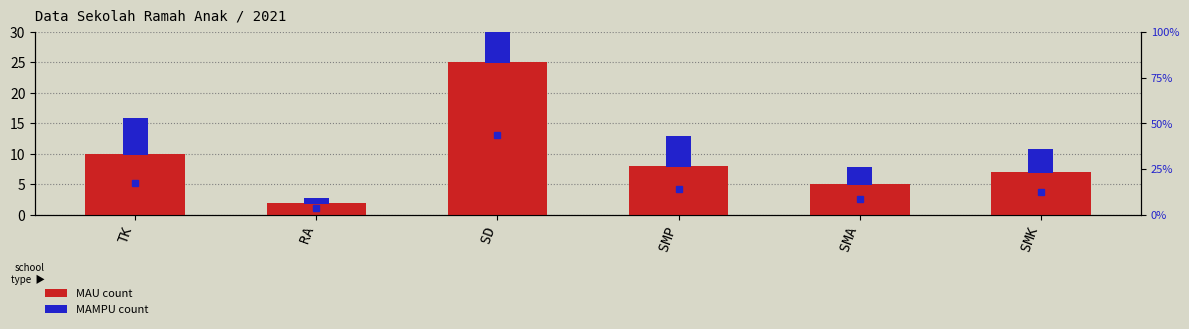

How many bars are there in each group?

2